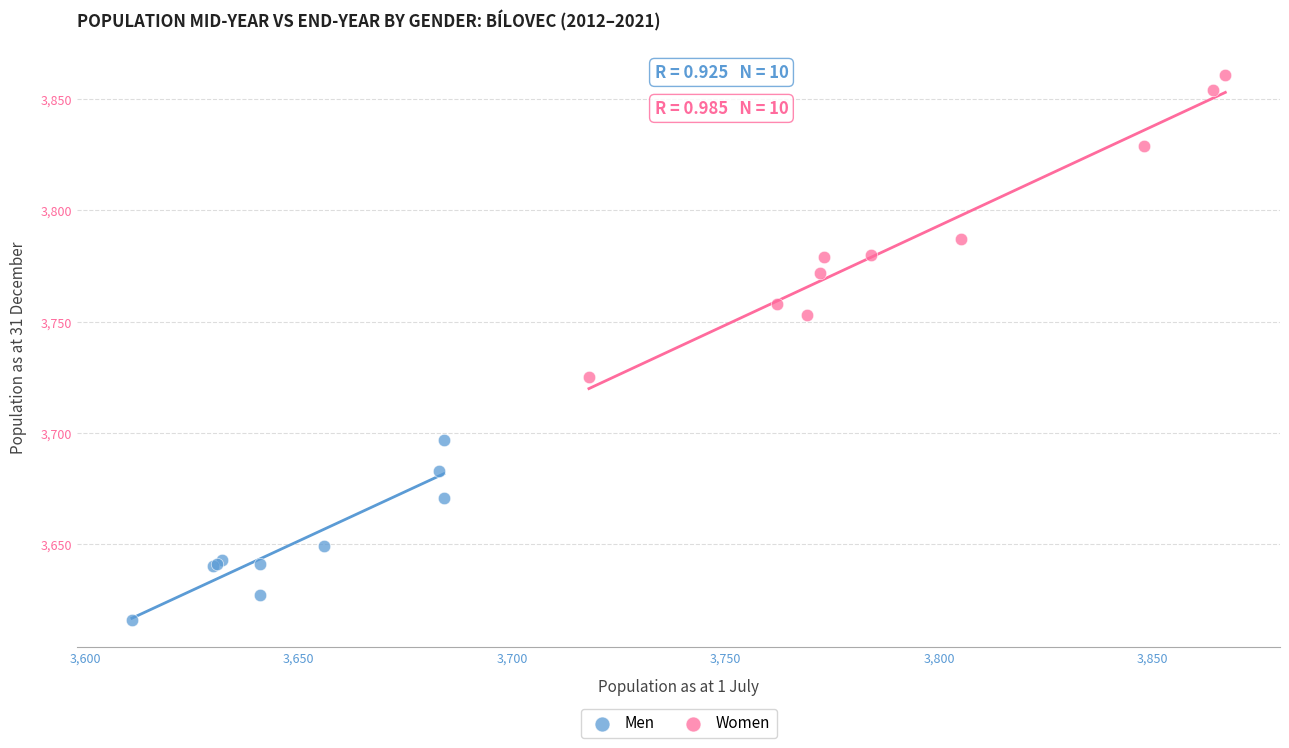

Which series contains the highest Y value?

Women